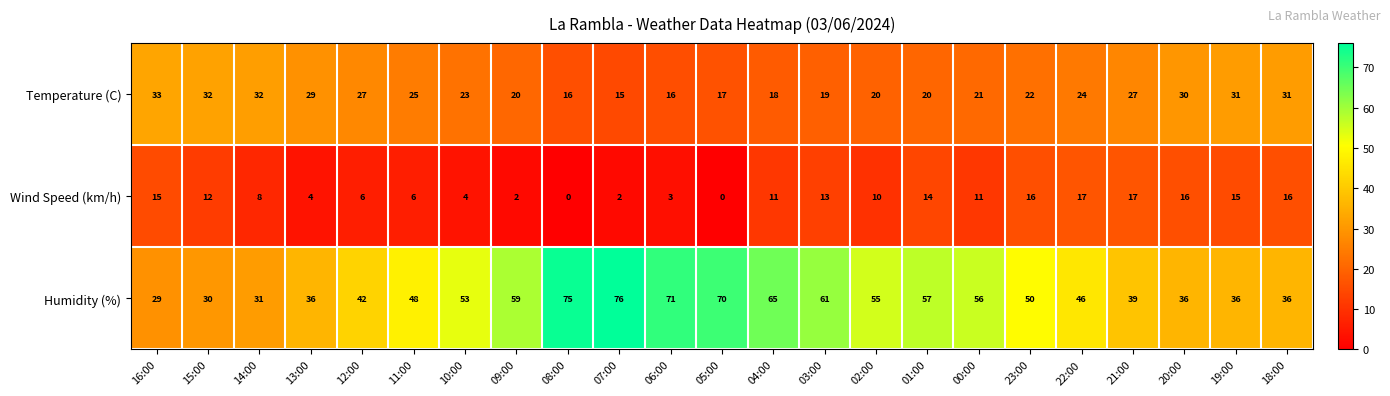

Where is Humidity (%) nearest to the value 52?

10:00